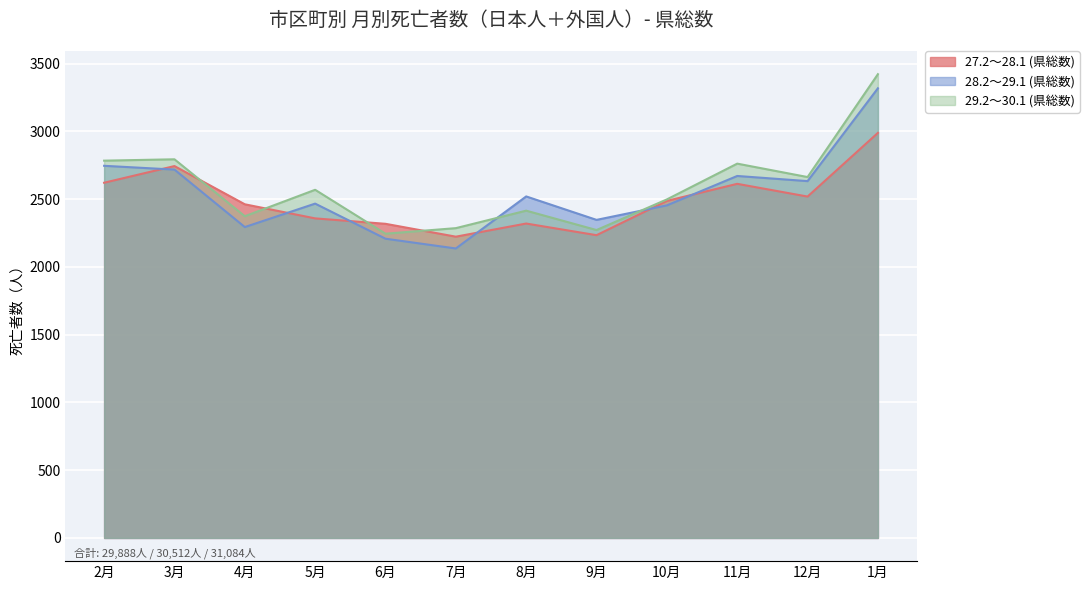

How many intersections are there between 27.2～28.1 (県総数) and 28.2～29.1 (県総数)?

6